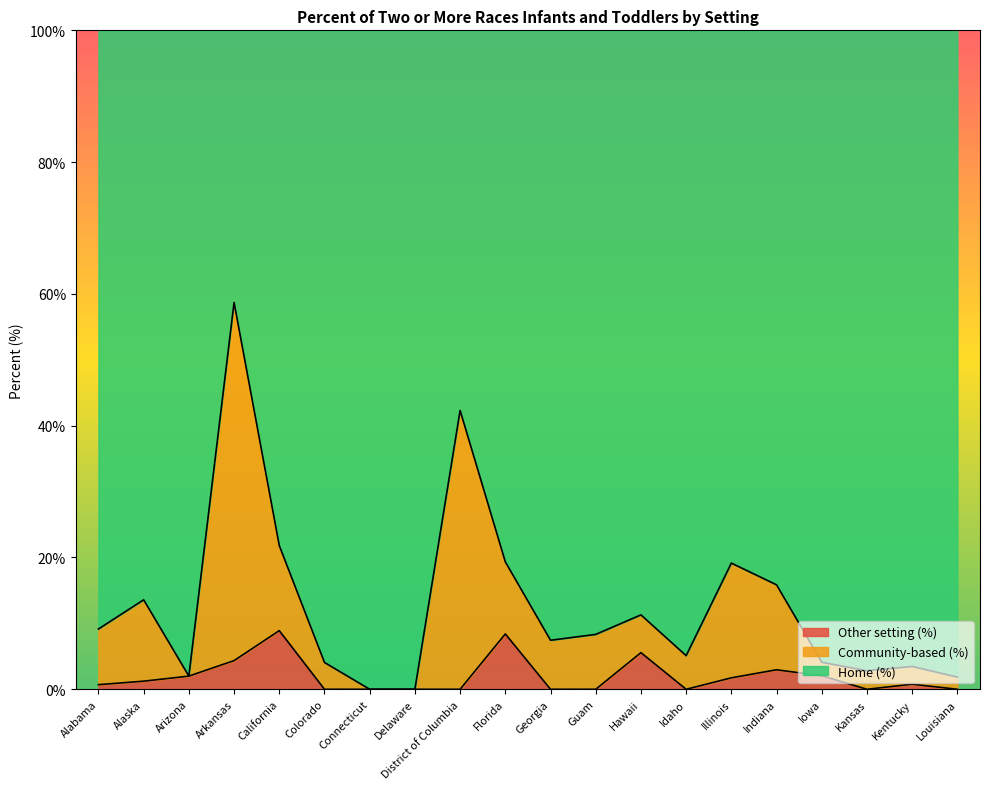

True or false: Other setting (%) and Home (%) cross at least once.

False